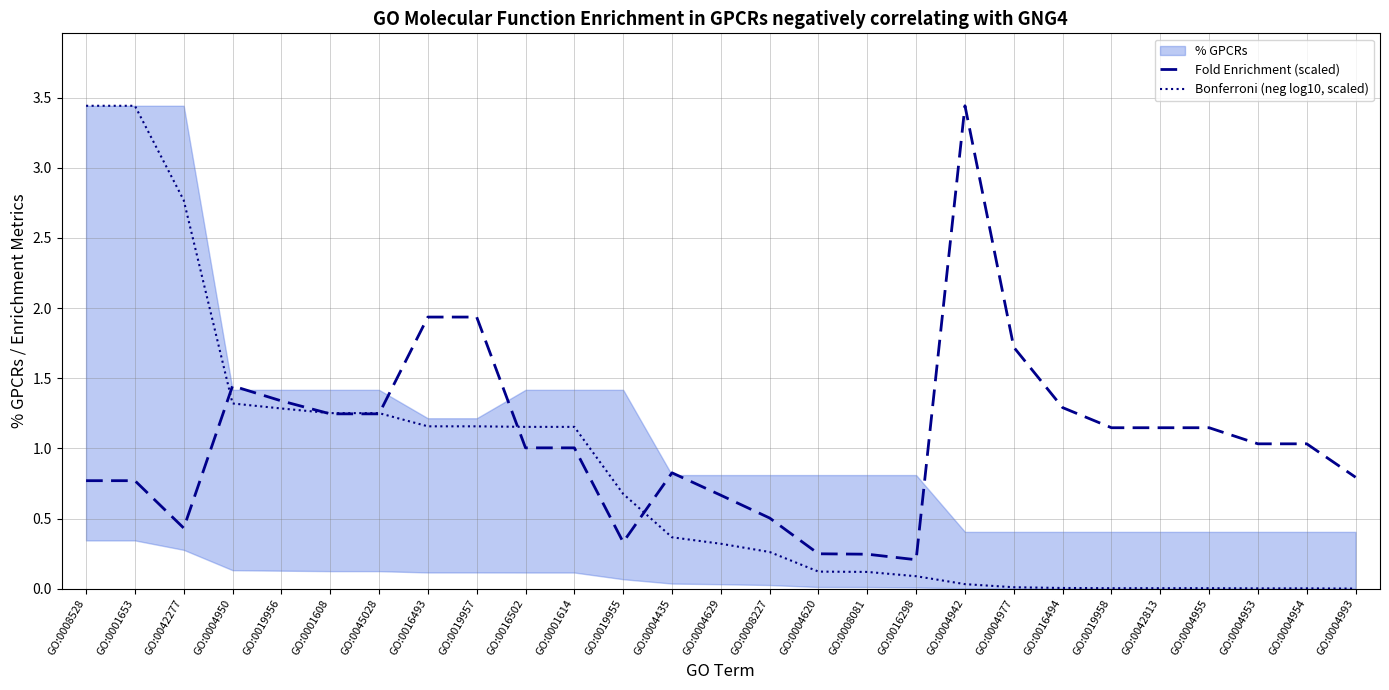

What is the label of the 3rd point from the right?

GO:0004953